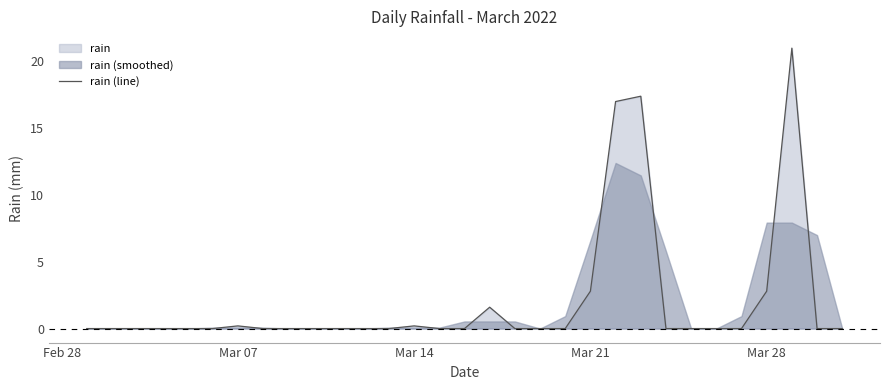

The value of rain (line) at Mar 21 is 2.8. True or false?

True